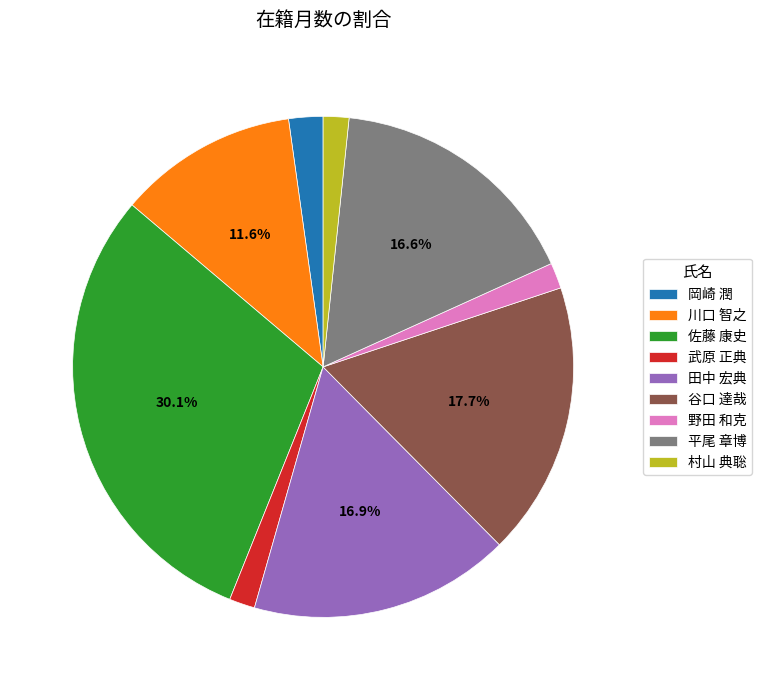

What is the ratio of the value at 村山 典聡 to the value at 川口 智之?

0.1